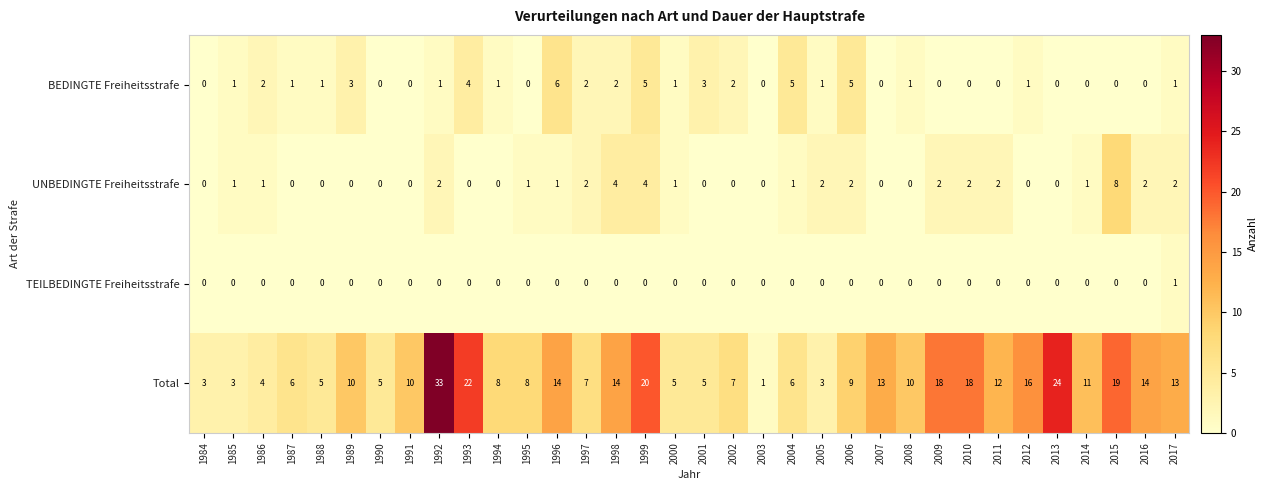

What is the spread (max minus min) of values at 1984?

3